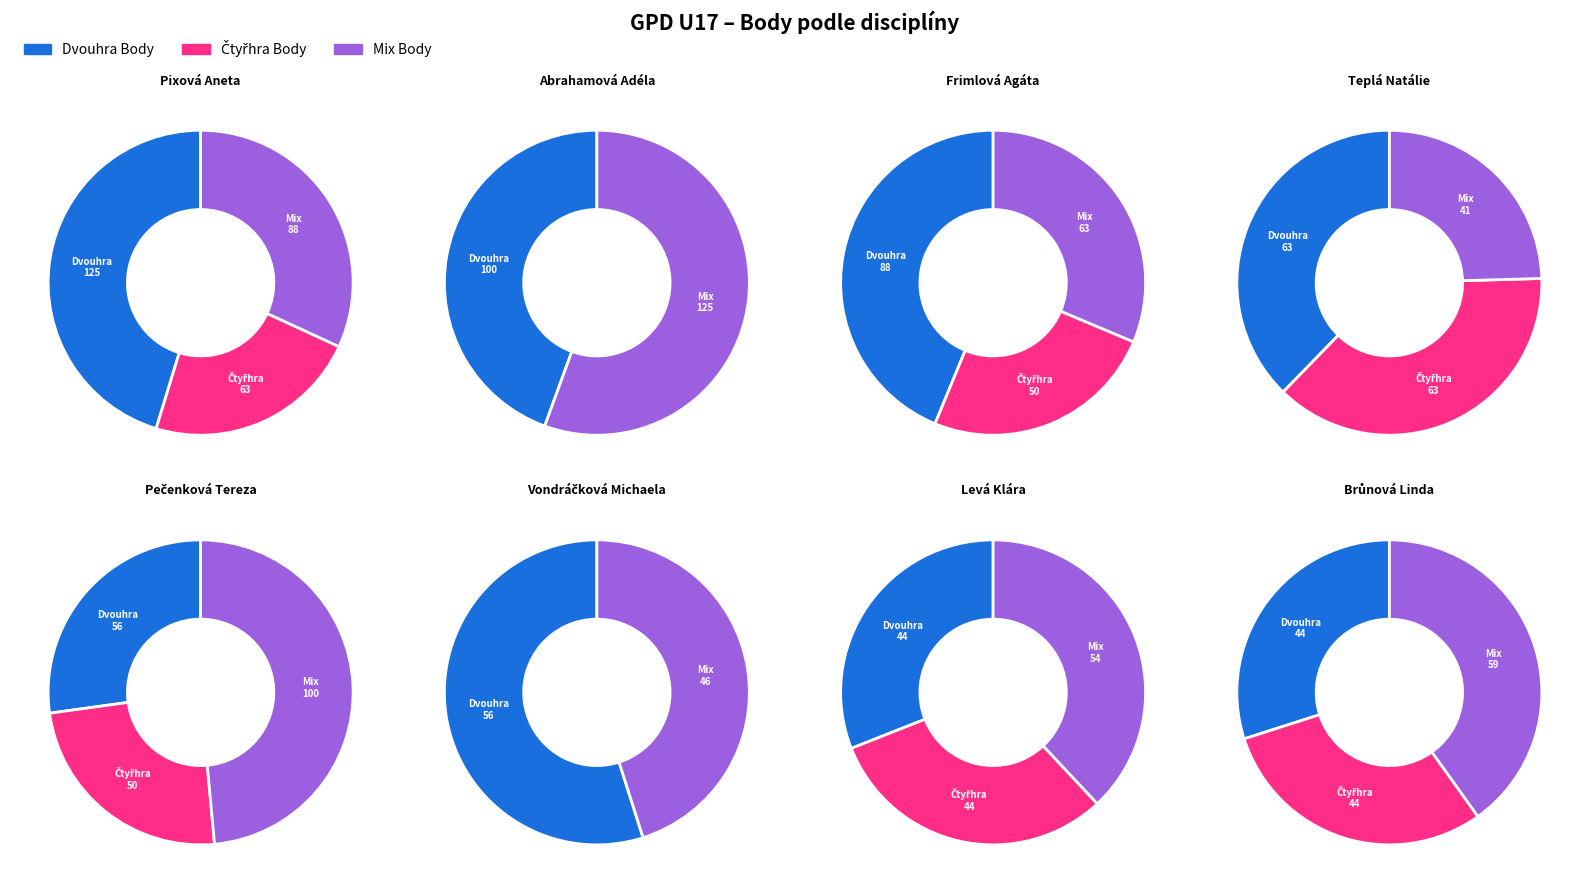

Is Levá Klára the majority of the pie?

No